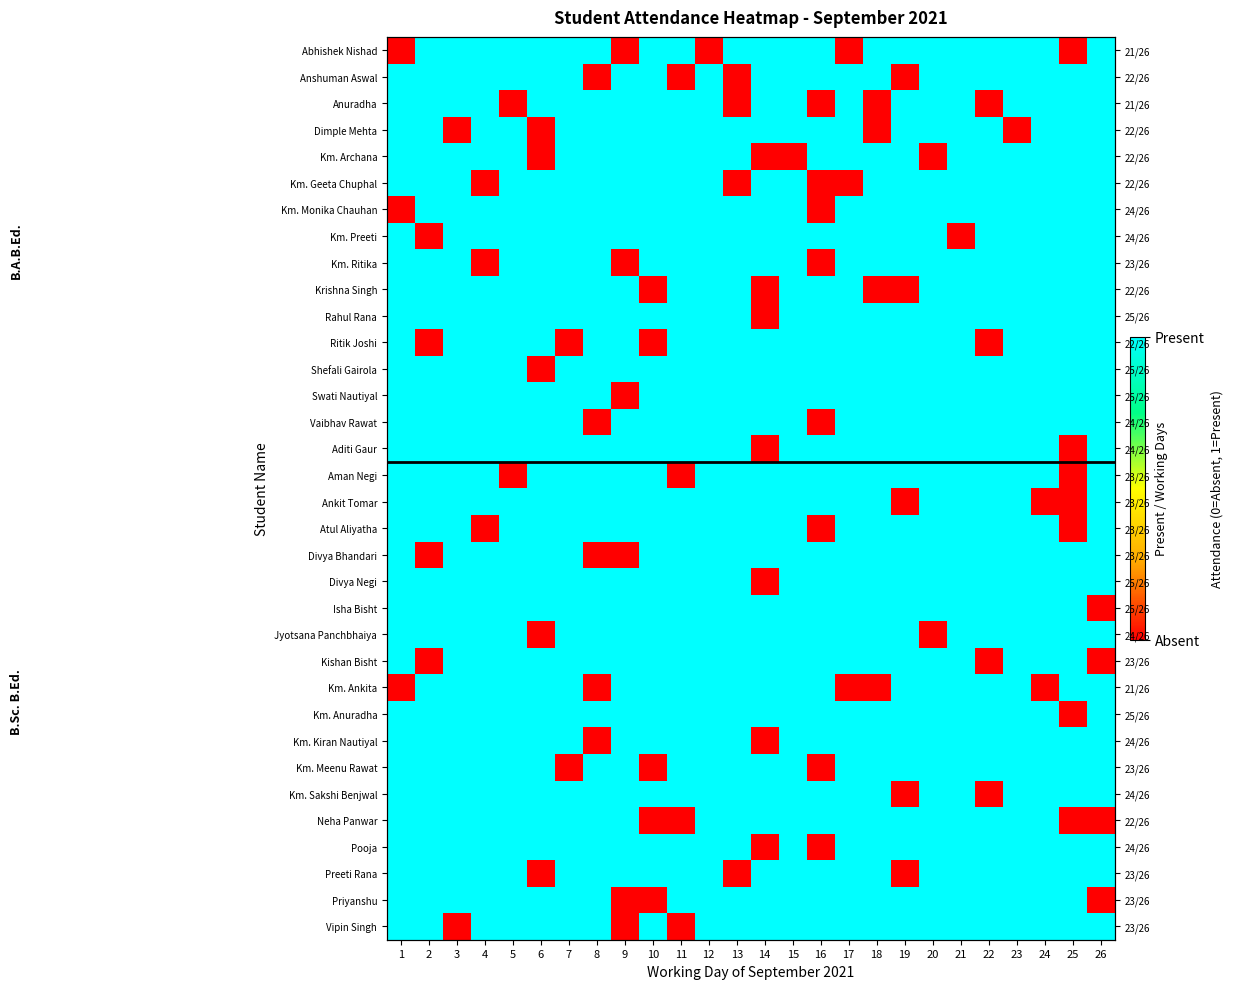

True or false: Km. Geeta Chuphal has a value of 1 at 12.

True